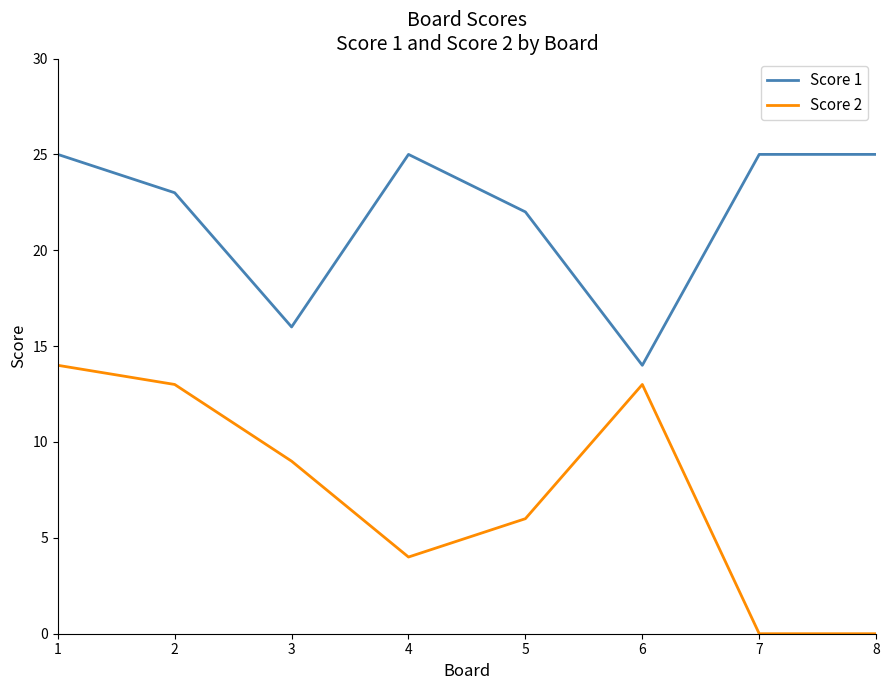

At which category does Score 1 reach its first local peak?

4